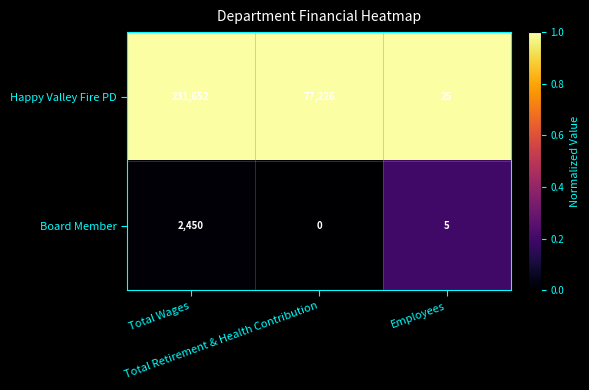

Between Total Wages and Employees, which series saw the biggest shift?

Happy Valley Fire PD